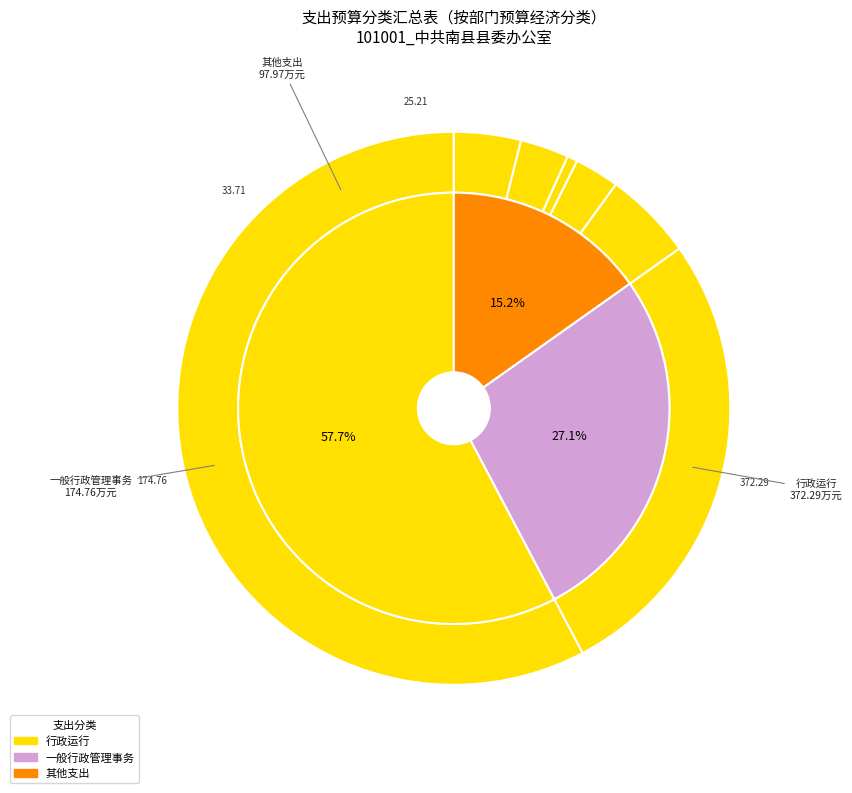

Is it true that 机关事业单位职业年金缴费支出 is 3% of the pie?

True